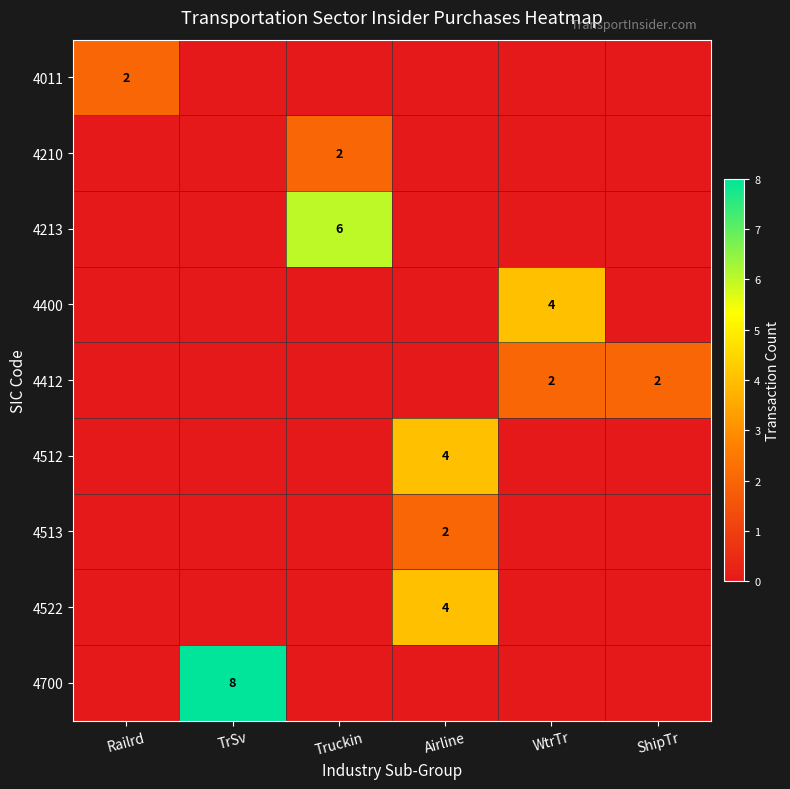

Is the value of 4400 at WtrTr greater than the value of 4011 at Railrd?

Yes